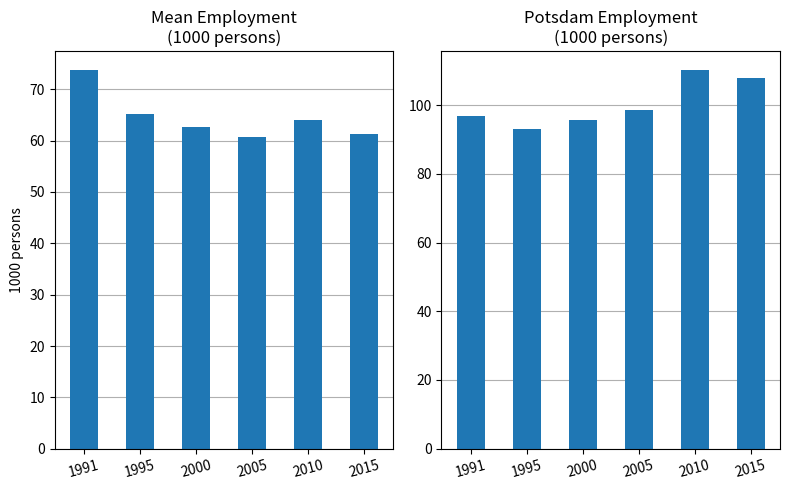

What is the difference between the highest and lowest values at 2015?

46.6